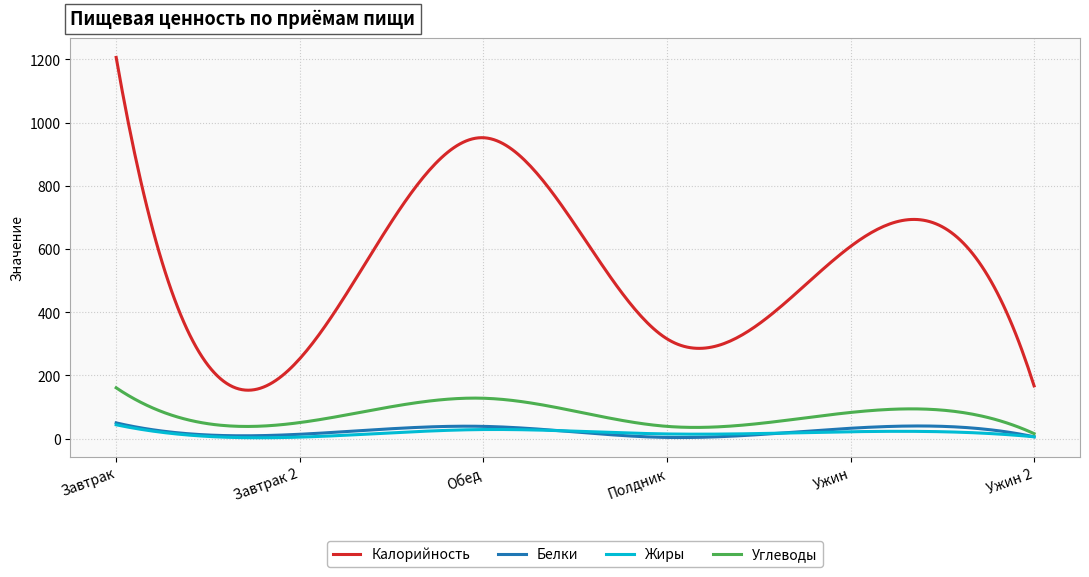

Which series has the widest spread of values?

Калорийность